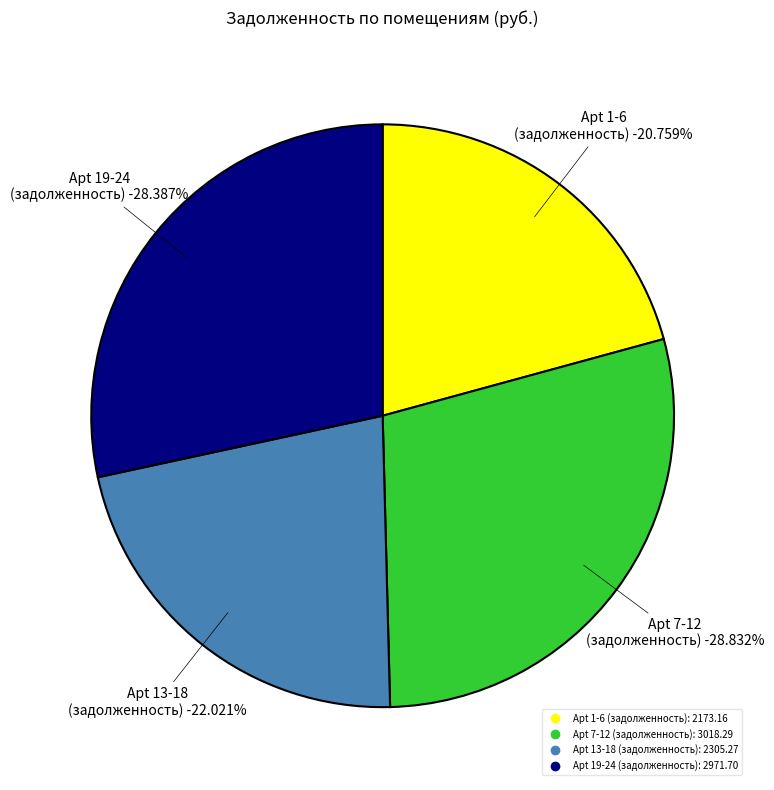

Does 13 represent more than half of the total?

No